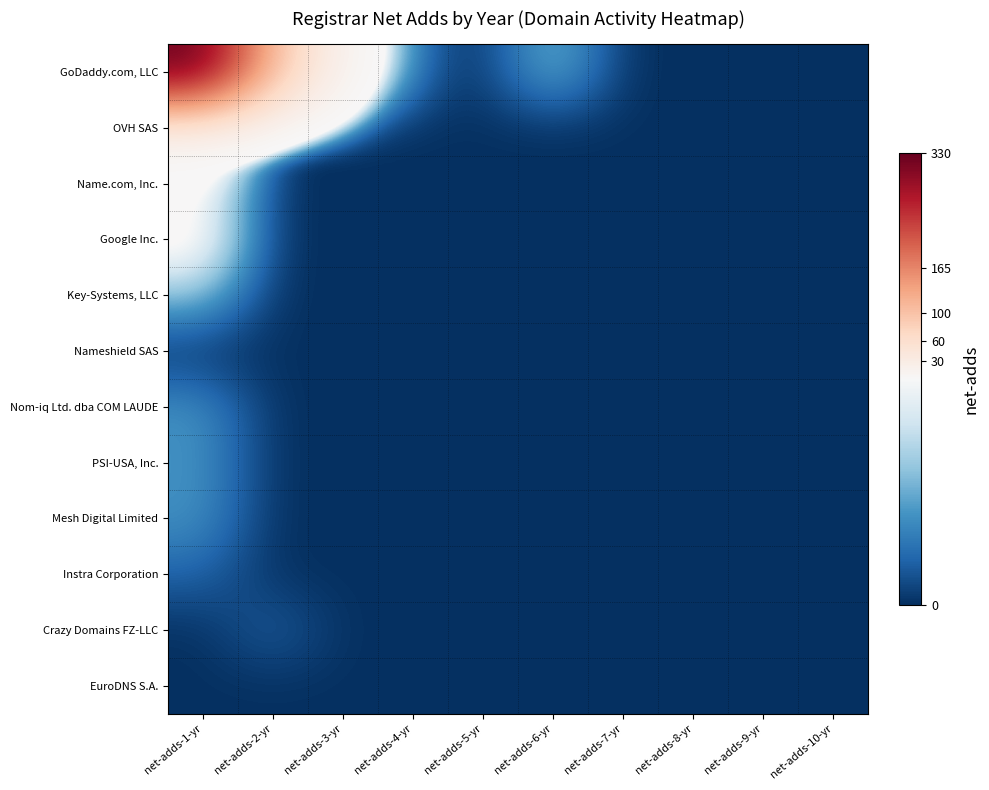

At how many categories does at least one series exceed 112?

1